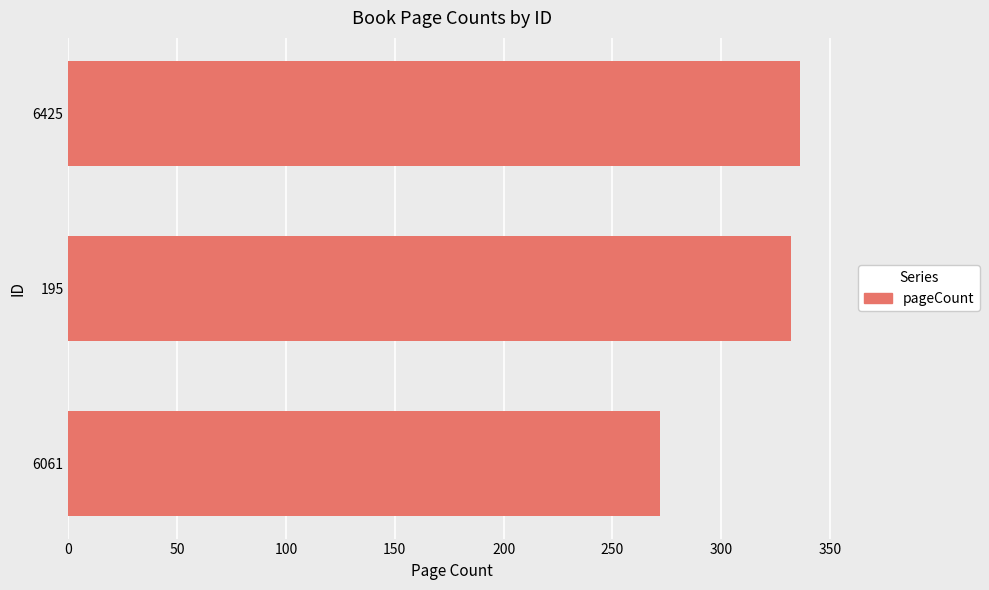

What is the change in value from 6061 to 6425?

+64